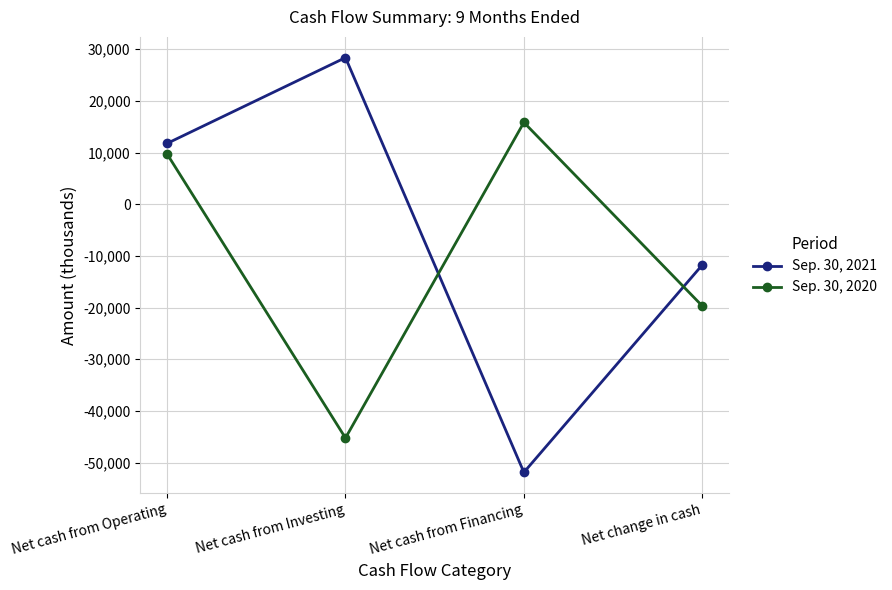

Read the Sep. 30, 2020 value at Net change in cash, to the nearest 50.

-19700